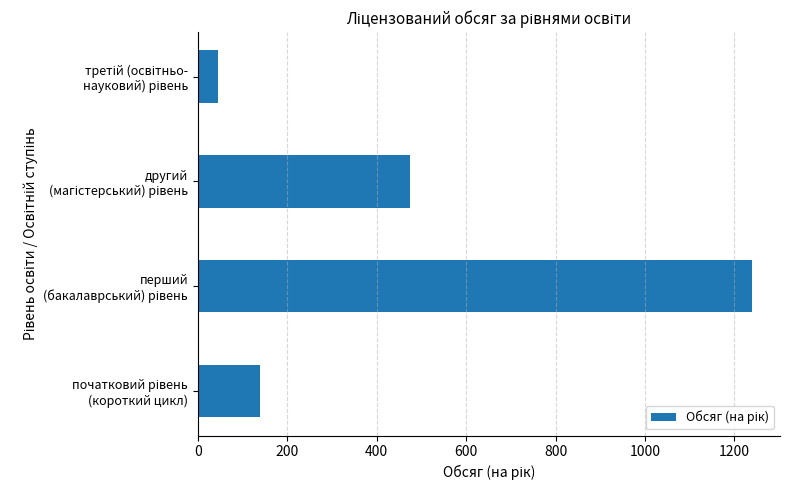

What is the average value?

475